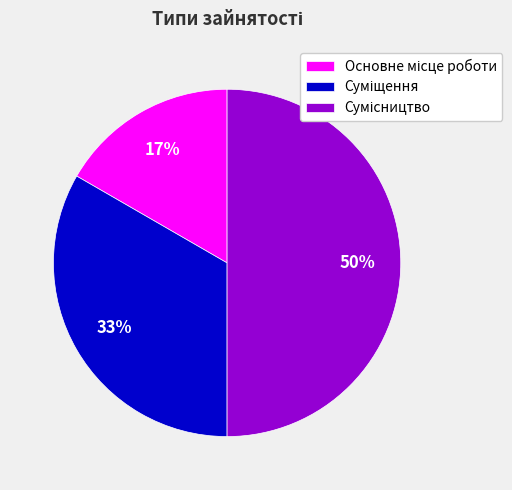

To the nearest percent, what is the difference between the largest and smallest slice percentages?

33%